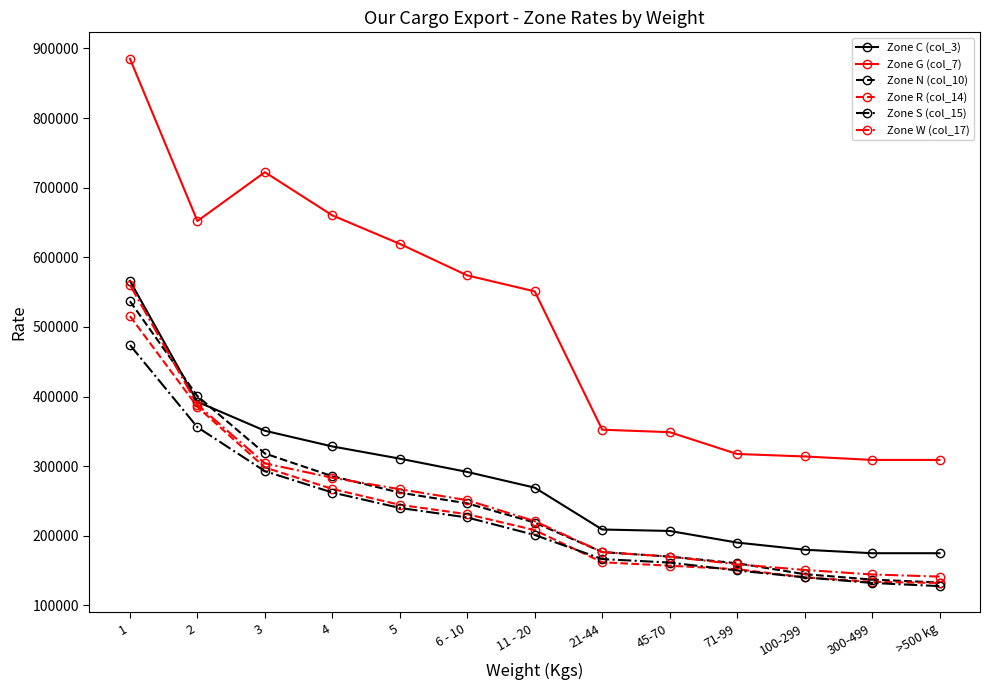

At which category is the sum across all series the highest?

1